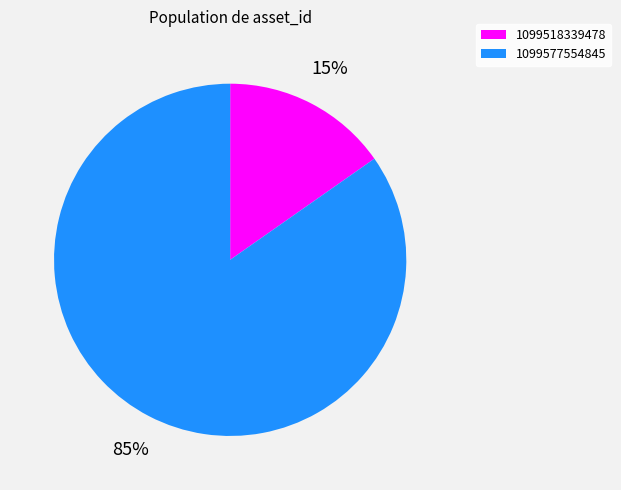

Does any single category account for the majority?

Yes